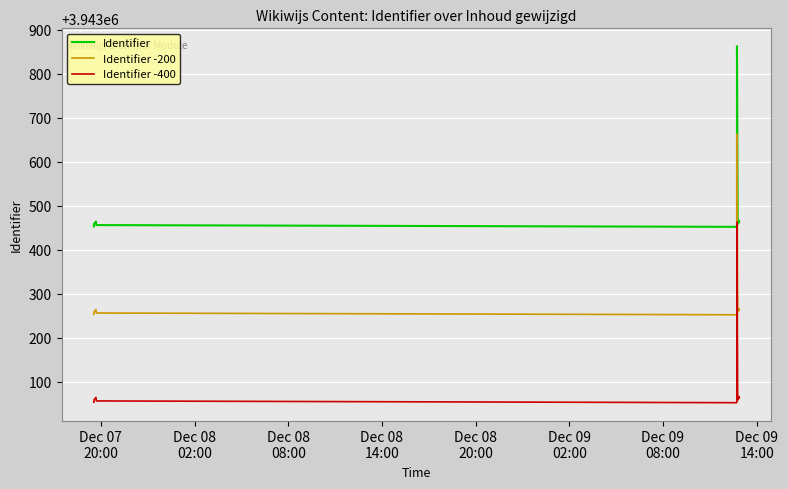

Is the value of Identifier -200 at Dec 08
02:00 greater than the value of Identifier -400 at 12?

Yes